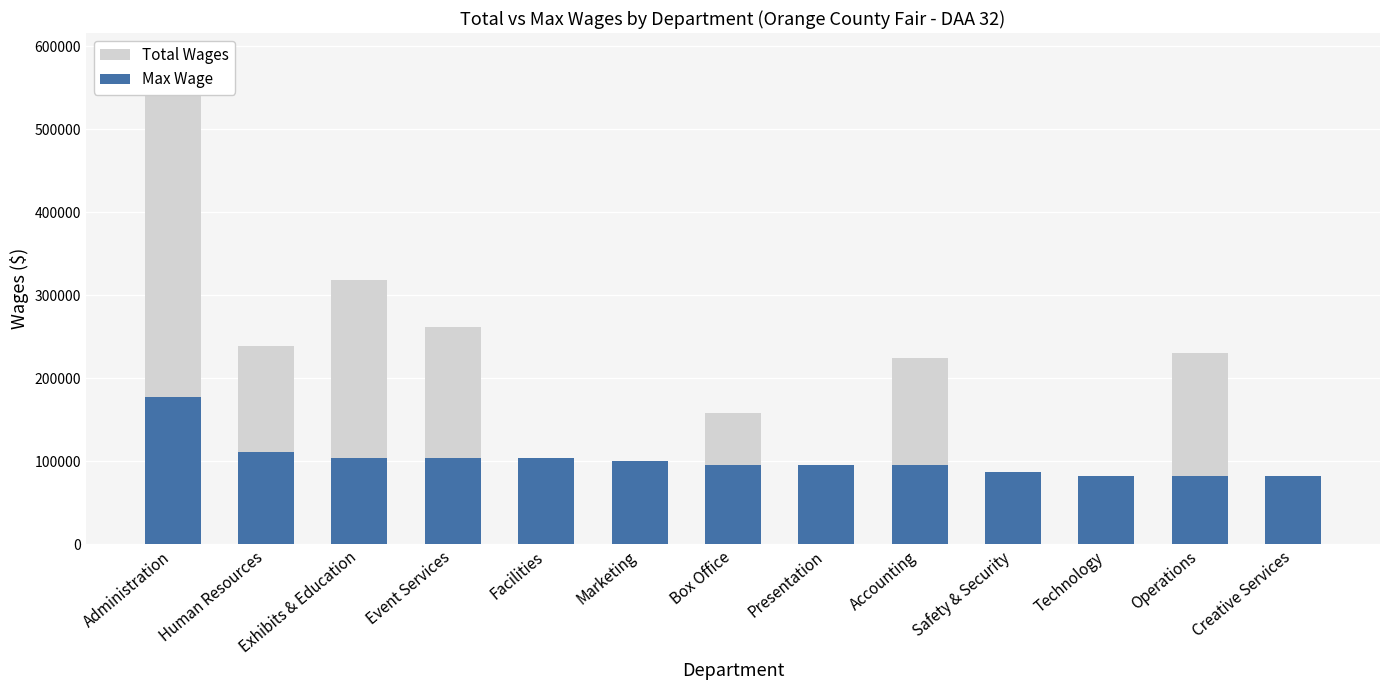

At which category is the sum across all series the highest?

Administration